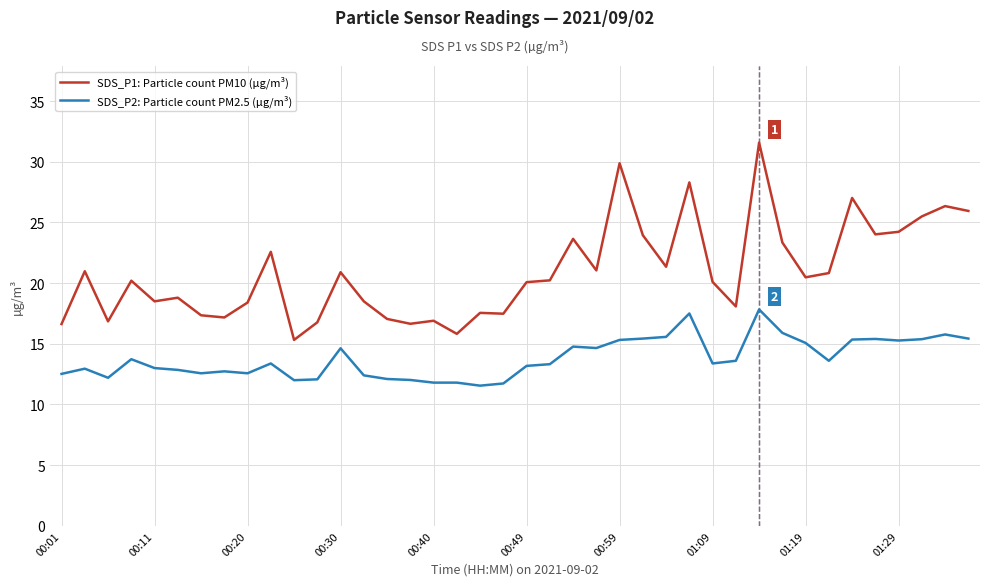

Which series has the widest spread of values?

SDS_P1: Particle count PM10 (µg/m³)